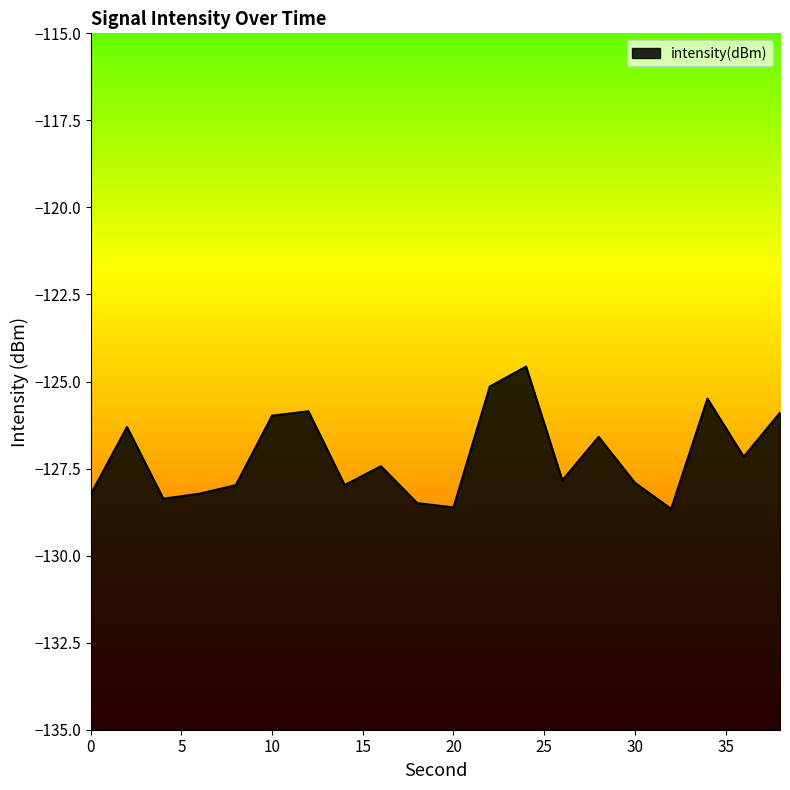

At which label does the data first exceed -127?

2